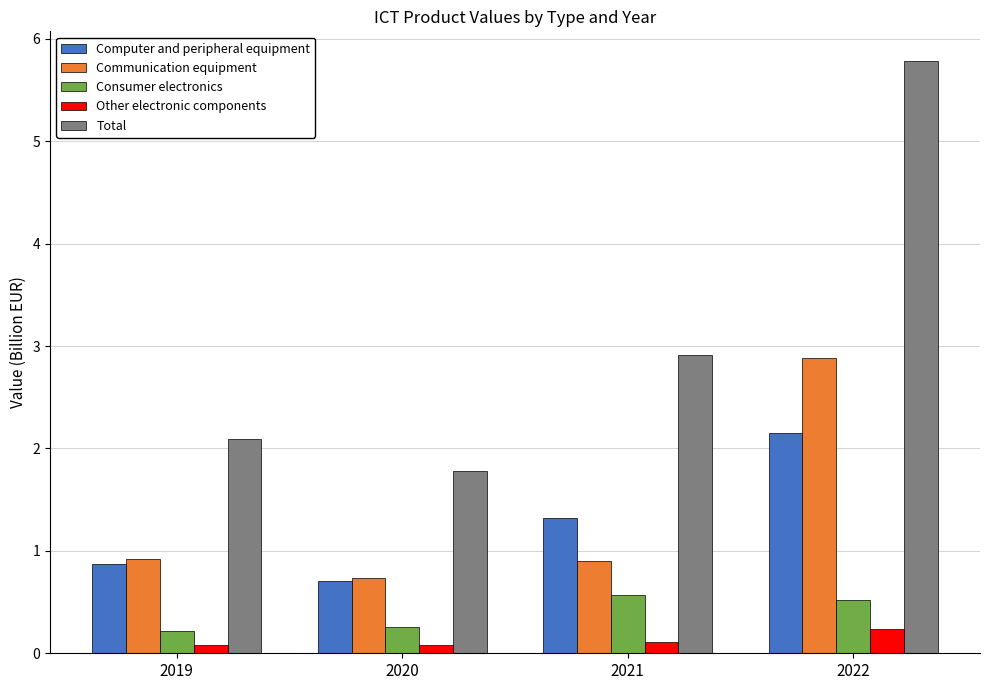

What are all the series names shown in the legend?

Computer and peripheral equipment, Communication equipment, Consumer electronics, Other electronic components, Total